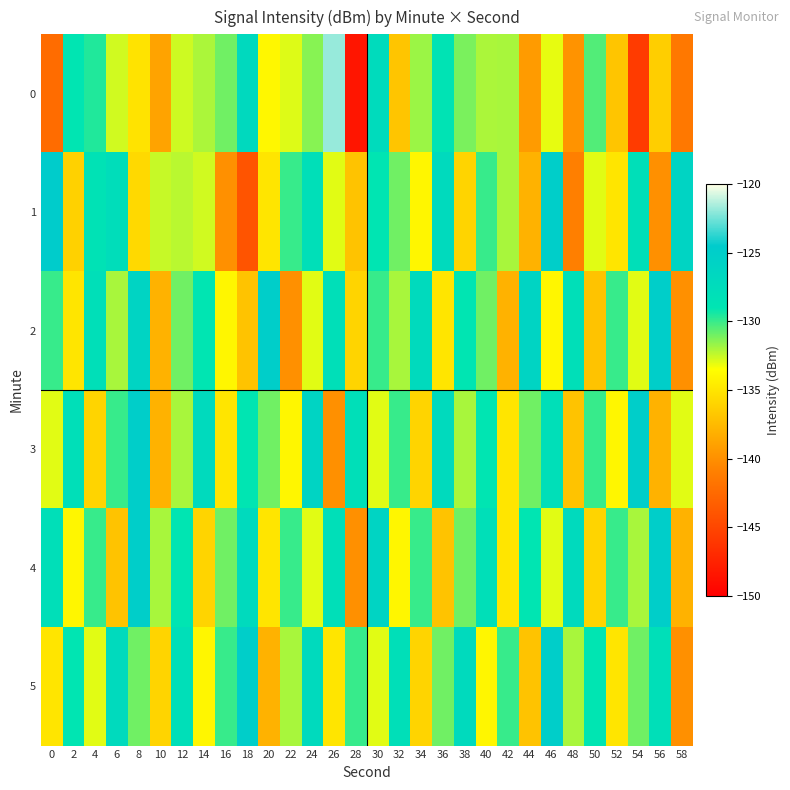

What is the difference between the highest and lowest values at 44?

13.4